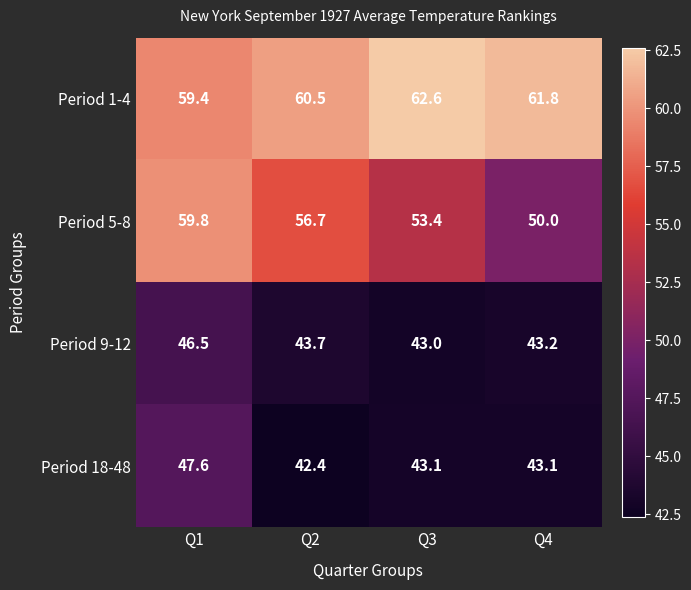

What value does the Period 5-8 series have at Q3?

53.4